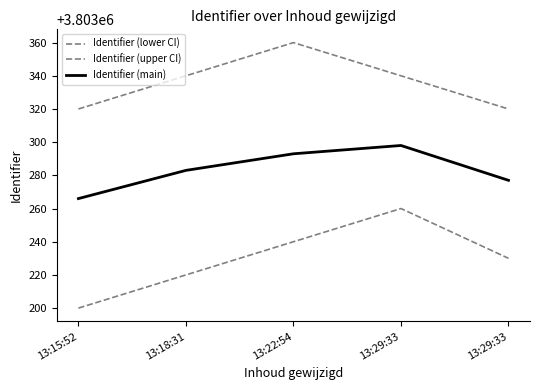

At which category is the sum across all series the highest?

13:29:33